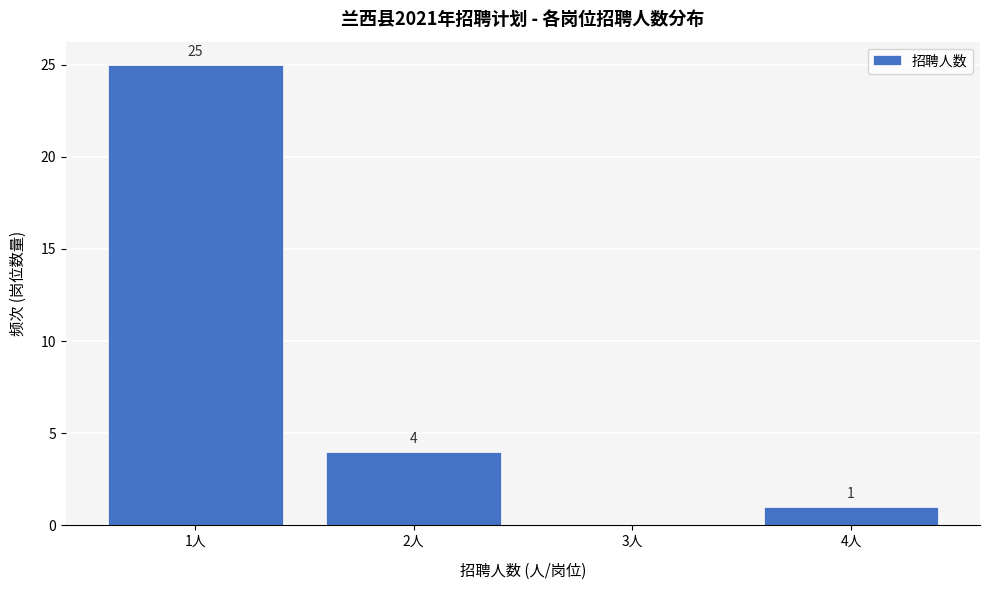

Over which range of the x-axis is the bar tallest?

0.5 to 1.5